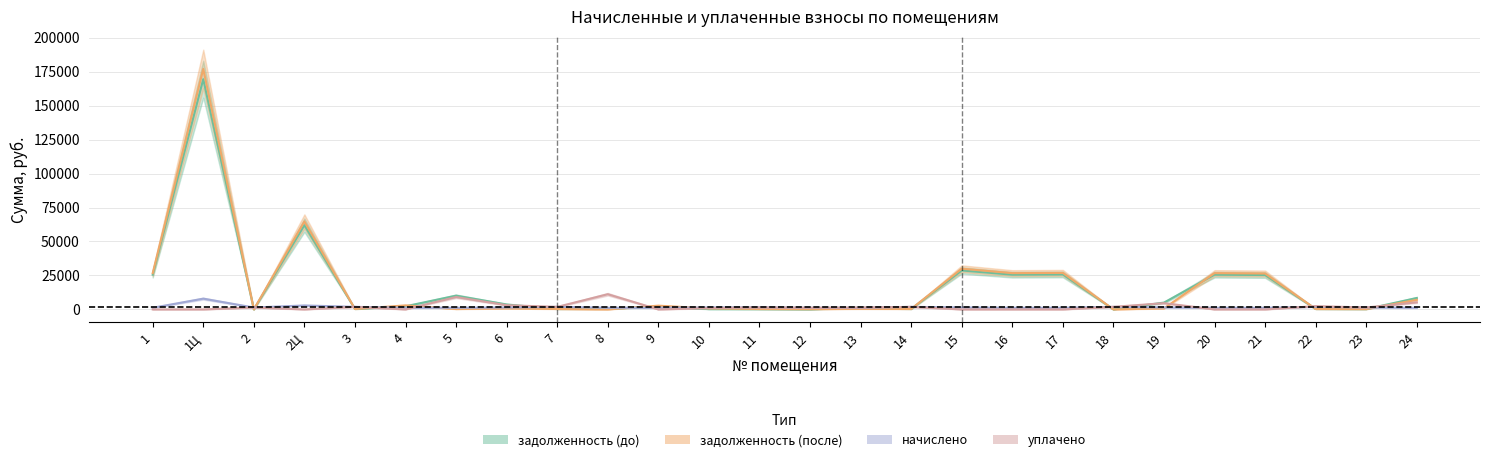

What is the label of the 7th point from the right?

18